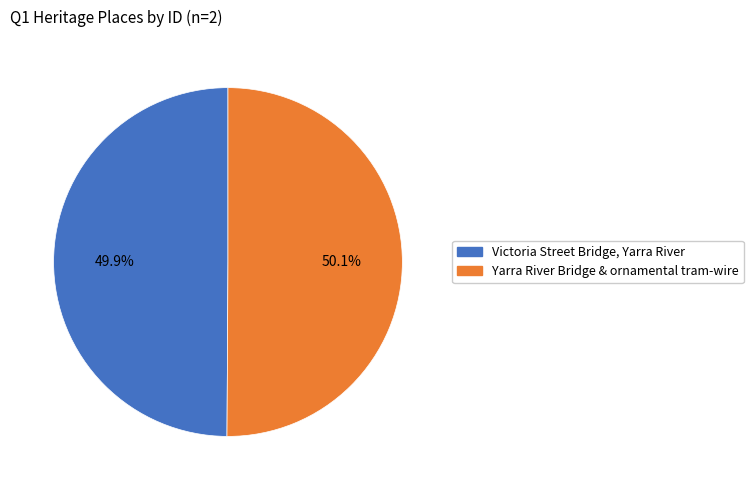

Rank the categories by value from highest to lowest.

Yarra River Bridge & ornamental tram-wire, Victoria Street Bridge, Yarra River